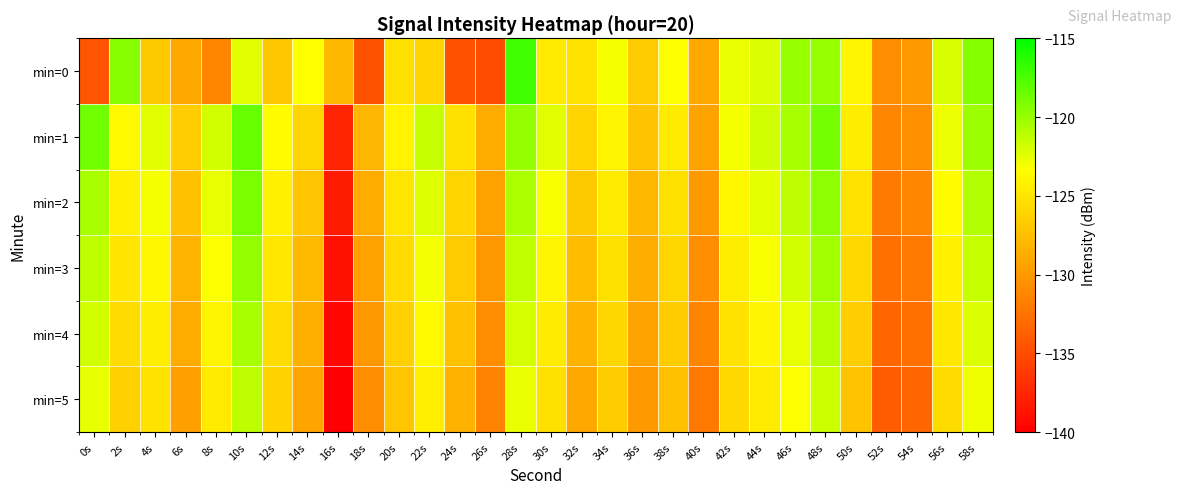

Reading left to right, what are all the values shown in this chart?

min=0: 0s=-134.4	2s=-119.5	4s=-126.9	6s=-128.9	8s=-131.1	10s=-122.4	12s=-127.0	14s=-123.3	16s=-128.0	18s=-134.6	20s=-125.3	22s=-126.1	24s=-134.7	26s=-135.0	28s=-117.1	30s=-124.7	32s=-125.1	34s=-123.1	36s=-126.7	38s=-123.2	40s=-129.0	42s=-122.7	44s=-122.2	46s=-119.9	48s=-120.0	50s=-124.0	52s=-130.8	54s=-130.0	56s=-122.1	58s=-119.4
min=1: 0s=-118.7	2s=-123.7	4s=-122.4	6s=-126.5	8s=-121.9	10s=-118.3	12s=-123.6	14s=-126.0	16s=-137.5	18s=-128.0	20s=-124.1	22s=-121.5	24s=-125.3	26s=-128.7	28s=-119.8	30s=-122.4	32s=-126.1	34s=-123.9	36s=-127.2	38s=-124.6	40s=-129.3	42s=-123.1	44s=-121.8	46s=-120.5	48s=-118.9	50s=-124.5	52s=-131.2	54s=-130.5	56s=-122.8	58s=-120.1
min=2: 0s=-120.5	2s=-124.3	4s=-123.1	6s=-127.4	8s=-122.6	10s=-119.1	12s=-124.2	14s=-127.1	16s=-138.2	18s=-128.7	20s=-125.0	22s=-122.3	24s=-126.1	26s=-129.4	28s=-120.6	30s=-123.2	32s=-126.9	34s=-124.6	36s=-127.9	38s=-125.3	40s=-130.0	42s=-123.8	44s=-122.5	46s=-121.2	48s=-119.6	50s=-125.2	52s=-131.9	54s=-131.2	56s=-123.5	58s=-120.8
min=3: 0s=-121.2	2s=-125.0	4s=-123.8	6s=-128.1	8s=-123.3	10s=-119.8	12s=-124.9	14s=-127.8	16s=-138.9	18s=-129.4	20s=-125.7	22s=-123.0	24s=-126.8	26s=-130.1	28s=-121.3	30s=-123.9	32s=-127.6	34s=-125.3	36s=-128.6	38s=-126.0	40s=-130.7	42s=-124.5	44s=-123.2	46s=-121.9	48s=-120.3	50s=-125.9	52s=-132.6	54s=-131.9	56s=-124.2	58s=-121.5
min=4: 0s=-121.9	2s=-125.7	4s=-124.5	6s=-128.8	8s=-124.0	10s=-120.5	12s=-125.6	14s=-128.5	16s=-139.6	18s=-130.1	20s=-126.4	22s=-123.7	24s=-127.5	26s=-130.8	28s=-122.0	30s=-124.6	32s=-128.3	34s=-126.0	36s=-129.3	38s=-126.7	40s=-131.4	42s=-125.2	44s=-123.9	46s=-122.6	48s=-121.0	50s=-126.6	52s=-133.3	54s=-132.6	56s=-124.9	58s=-122.2
min=5: 0s=-122.6	2s=-126.4	4s=-125.2	6s=-129.5	8s=-124.7	10s=-121.2	12s=-126.3	14s=-129.2	16s=-140.3	18s=-130.8	20s=-127.1	22s=-124.4	24s=-128.2	26s=-131.5	28s=-122.7	30s=-125.3	32s=-129.0	34s=-126.7	36s=-130.0	38s=-127.4	40s=-132.1	42s=-125.9	44s=-124.6	46s=-123.3	48s=-121.7	50s=-127.3	52s=-134.0	54s=-133.3	56s=-125.6	58s=-122.9